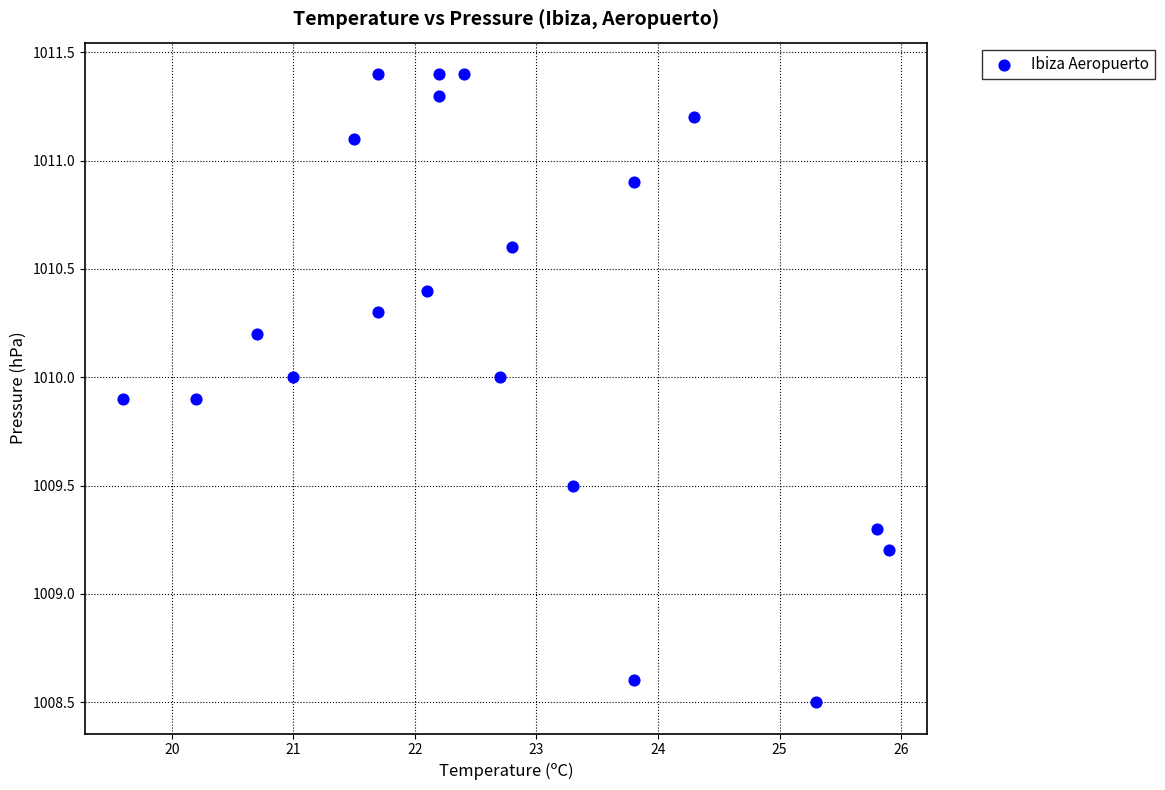

What Y value in the scatter plot is closest to 1009?

1009.2